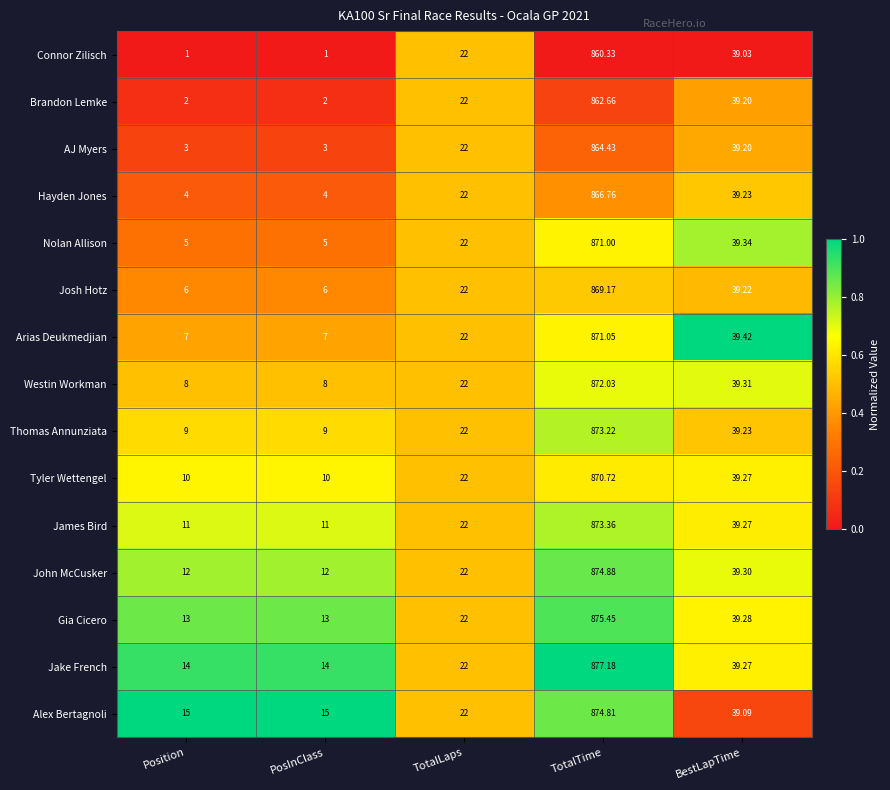

At which label is Alex Bertagnoli closest to 444?

BestLapTime